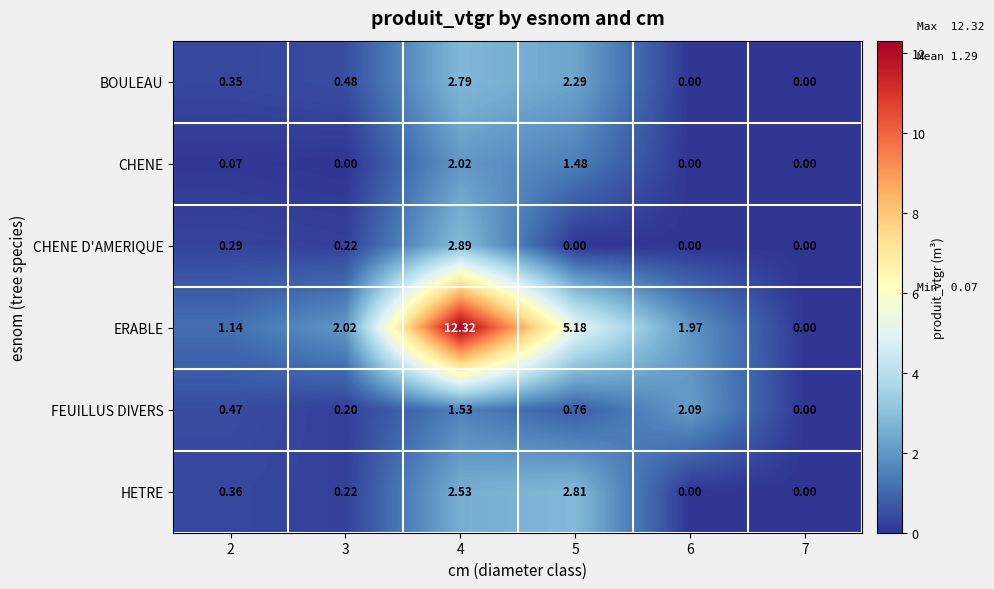

Which series has the largest range (max minus min)?

ERABLE